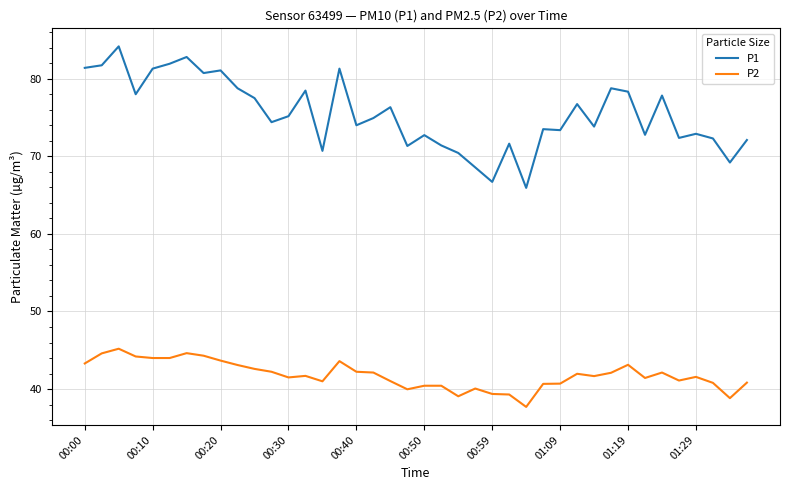

Rank the series by their maximum value, from lowest to highest.

P2, P1